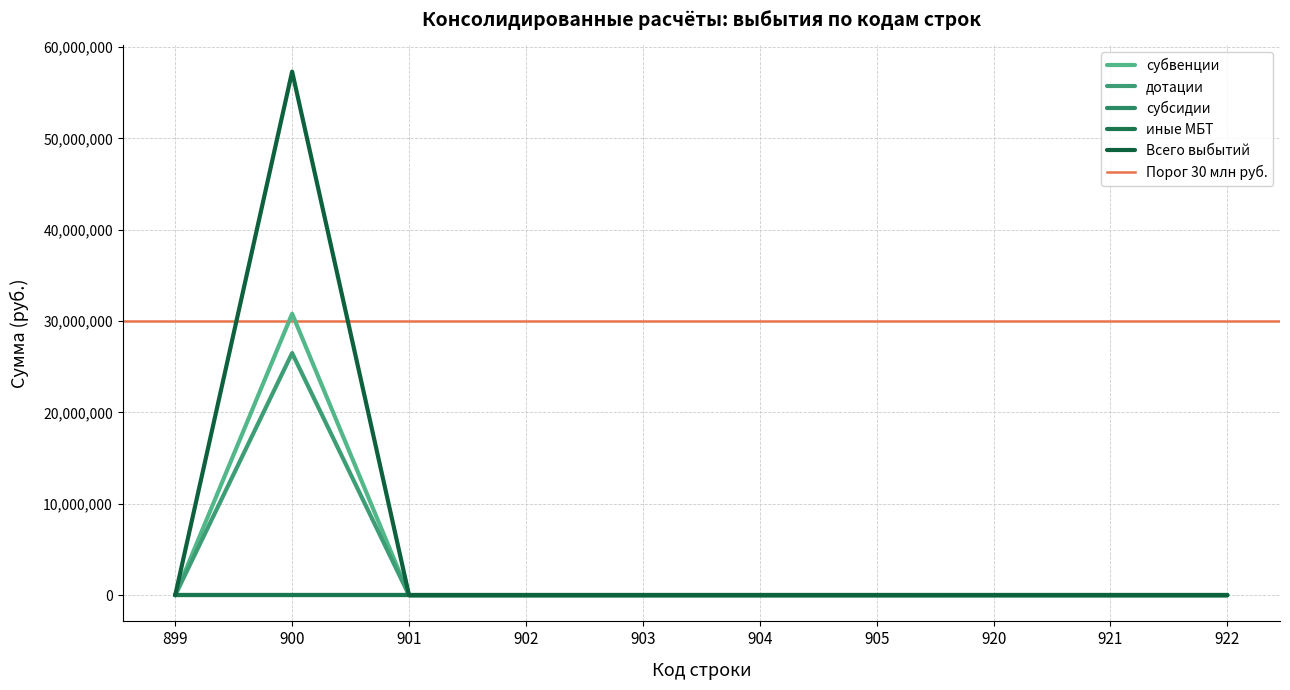

True or false: дотации has more than 2 points higher than both neighbors.

False